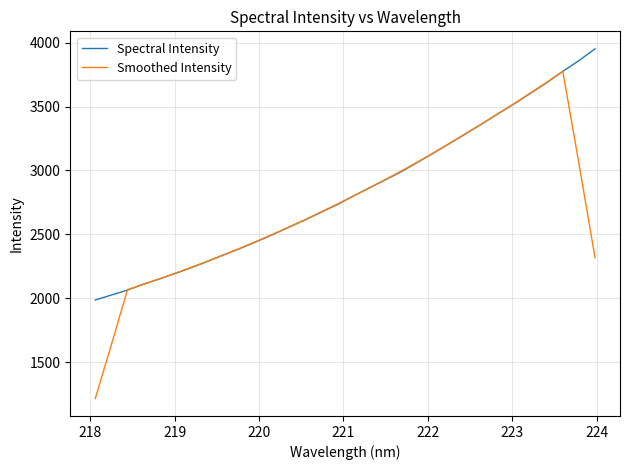

Which series has the largest range (max minus min)?

Smoothed Intensity